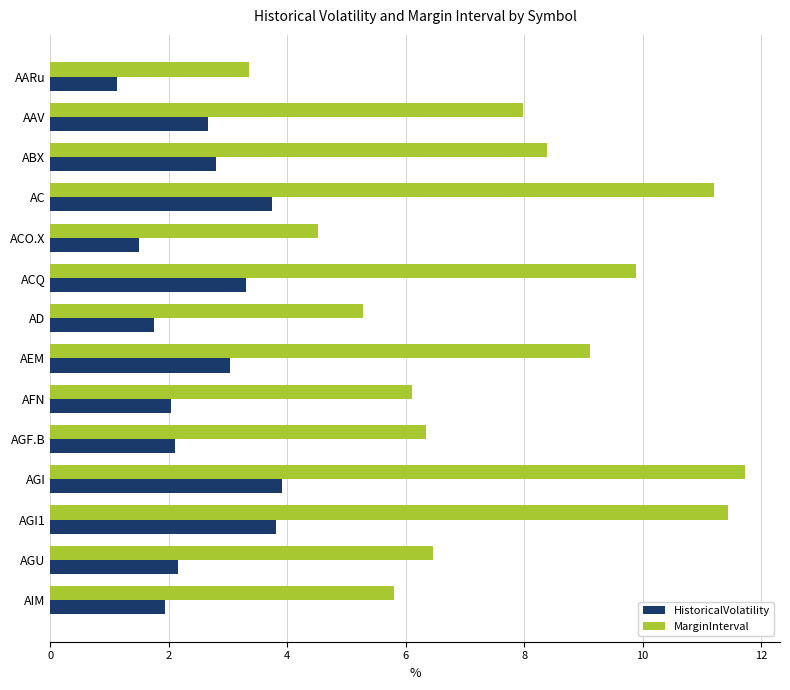

What is the greatest value displayed?

11.7